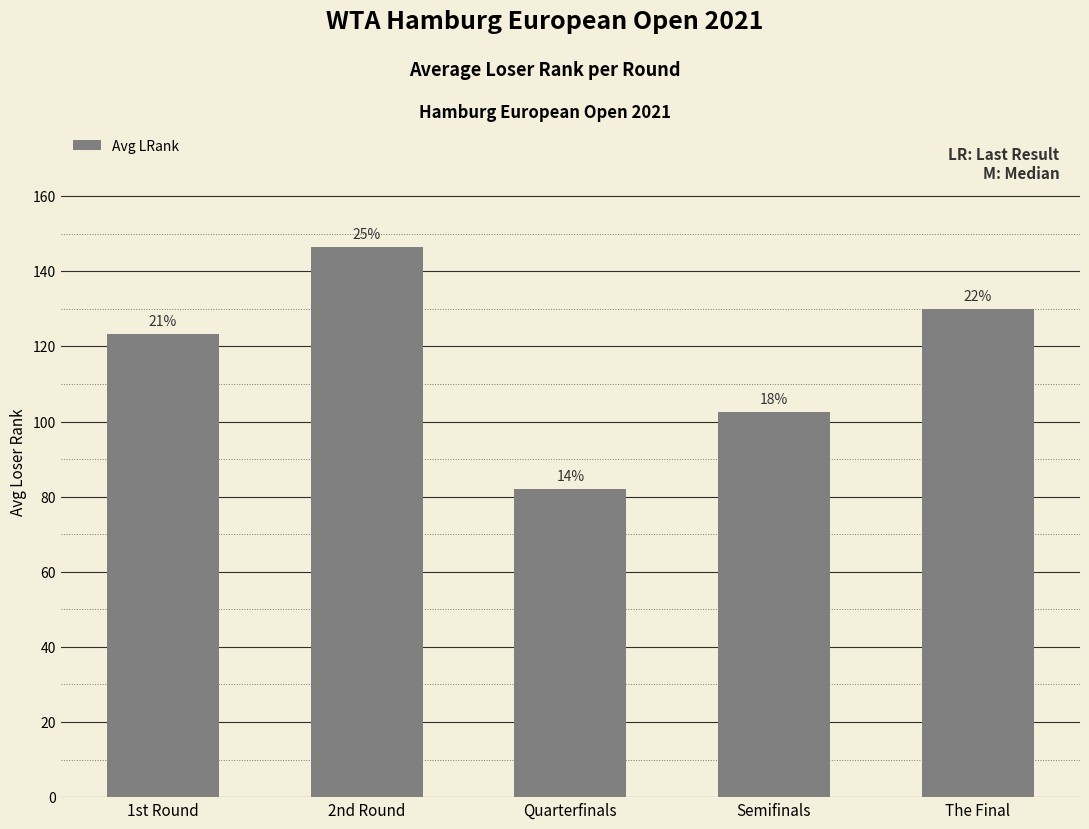

The chart shows a value of 123.3 at 1st Round. True or false?

True